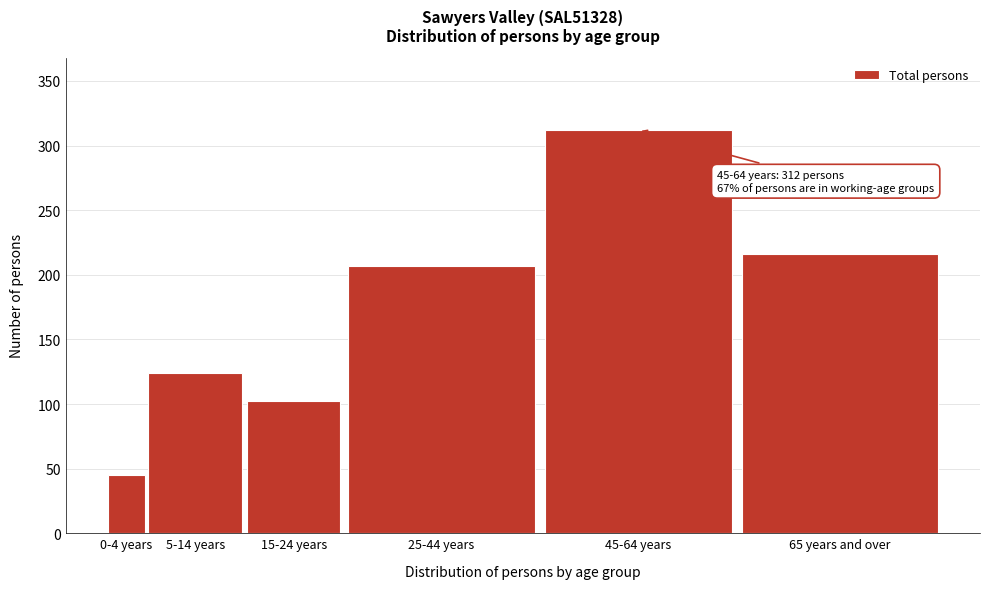

Reading right to left, extract all data points from this chart.

65 years and over=216	45-64 years=312	25-44 years=207	15-24 years=102	5-14 years=124	0-4 years=45